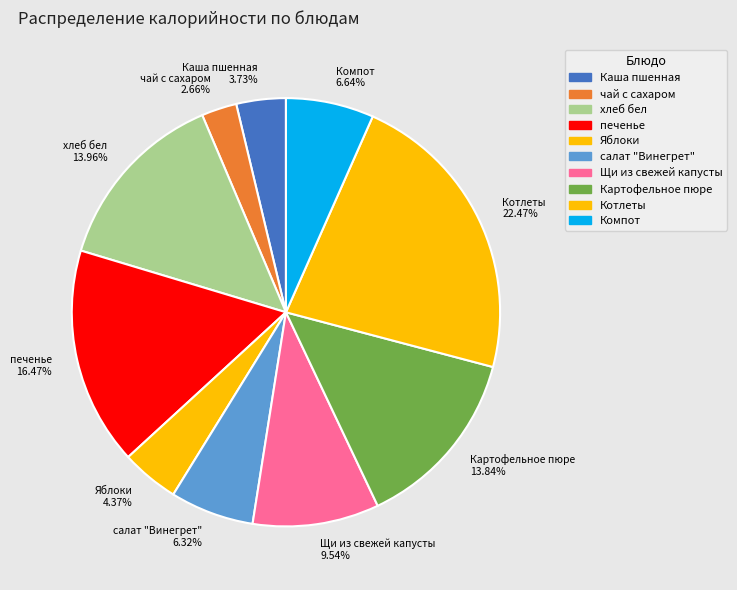

What percentage is NOT represented by Каша пшенная?

96.3%